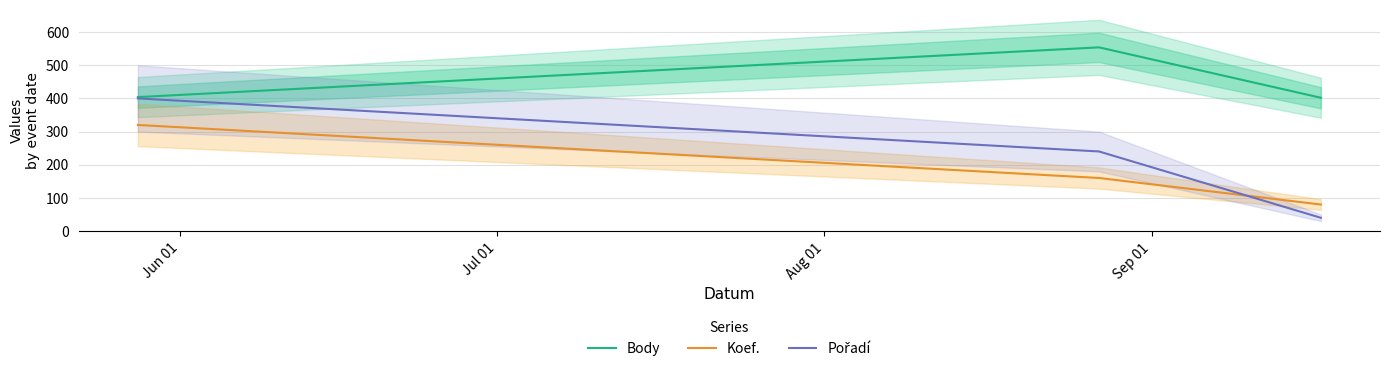

What is the difference between the maximum and minimum values in the Koef. series?

240